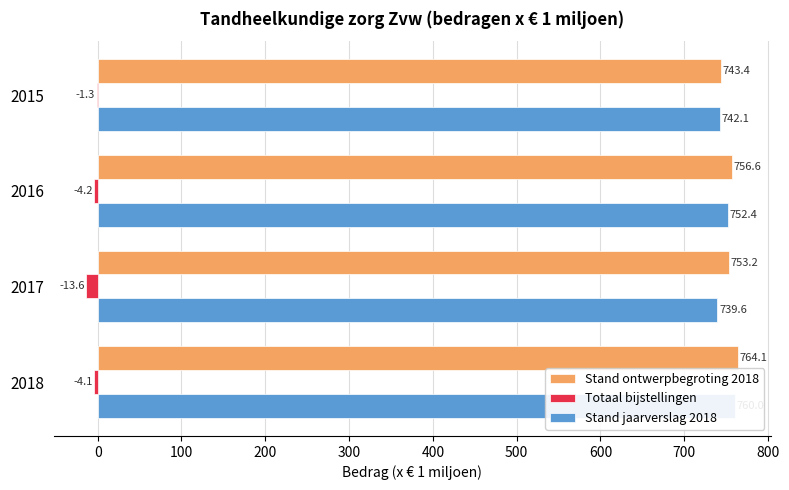

What are all the series names shown in the legend?

Stand ontwerpbegroting 2018, Totaal bijstellingen, Stand jaarverslag 2018